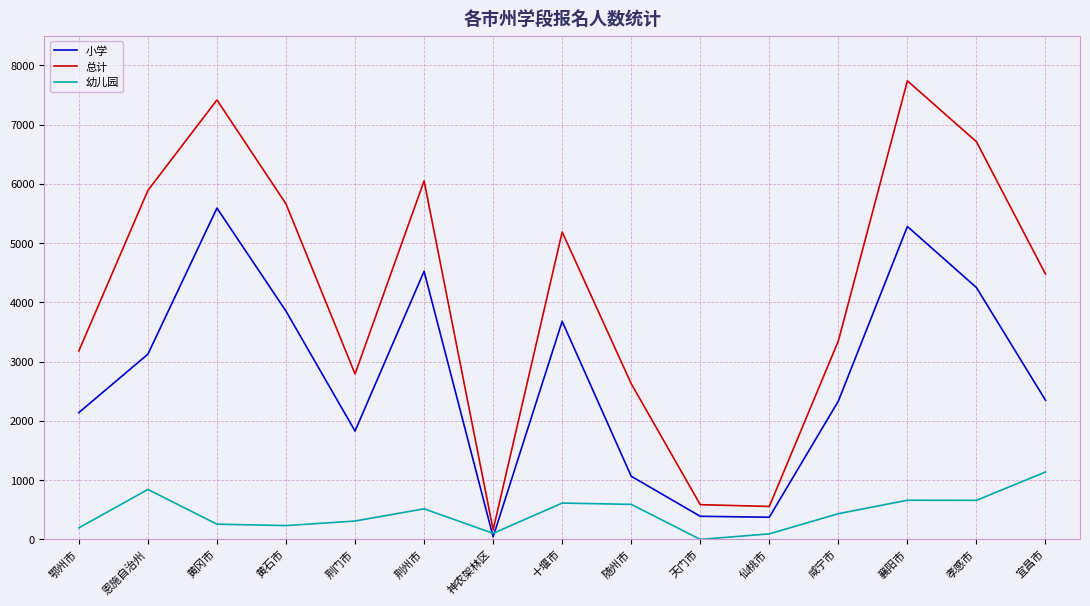

List the series in order of their peak value, lowest first.

幼儿园, 小学, 总计